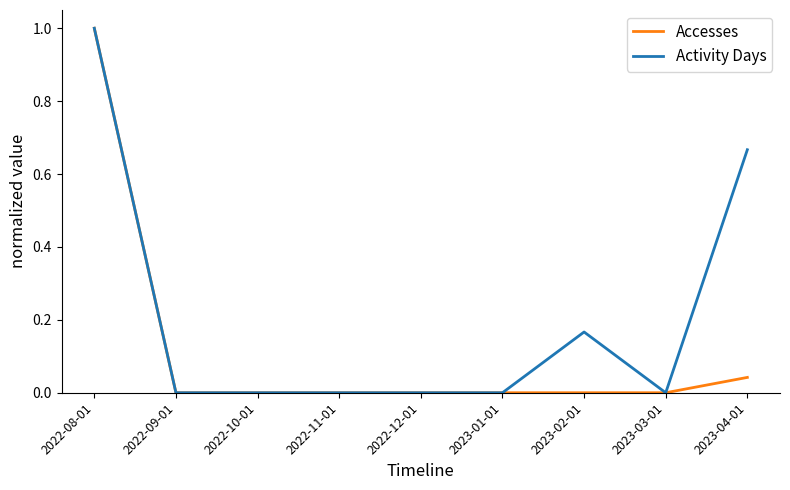

True or false: Accesses has a value of 0.0 at 2023-02-01.

True